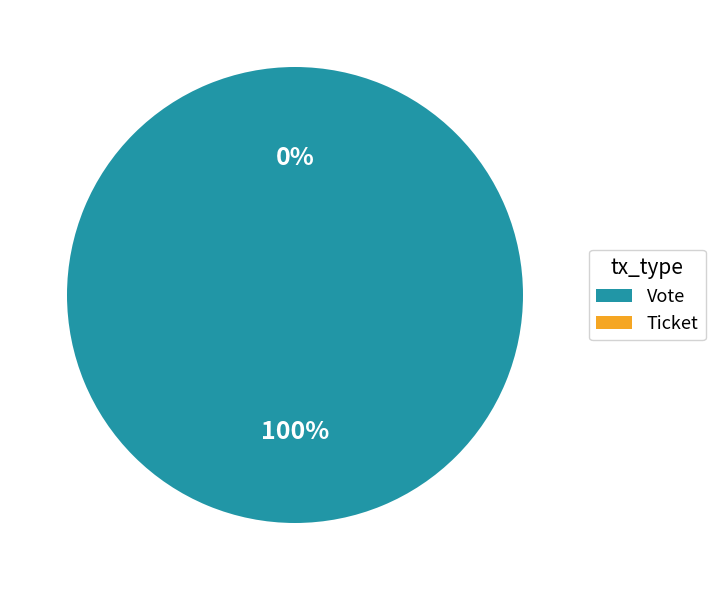

What is the largest slice in the pie chart?

Vote